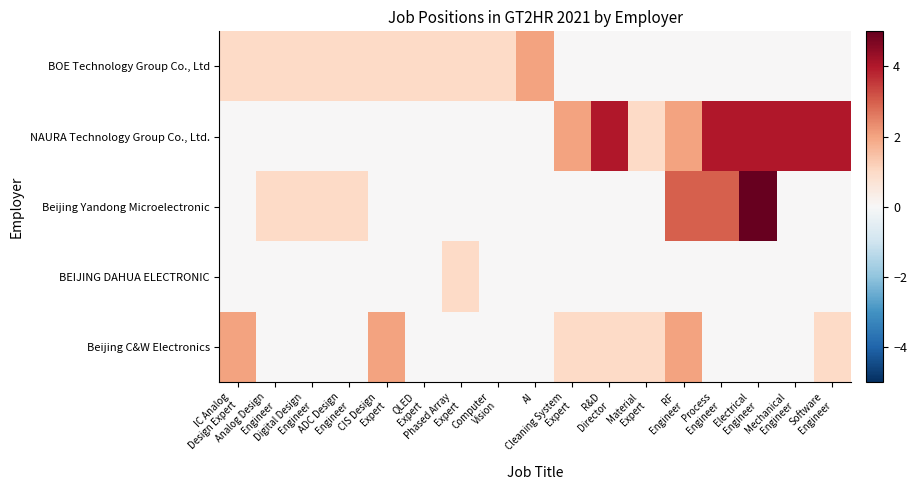

At which category does the chart reach its minimum across all series?

Cleaning System
Expert